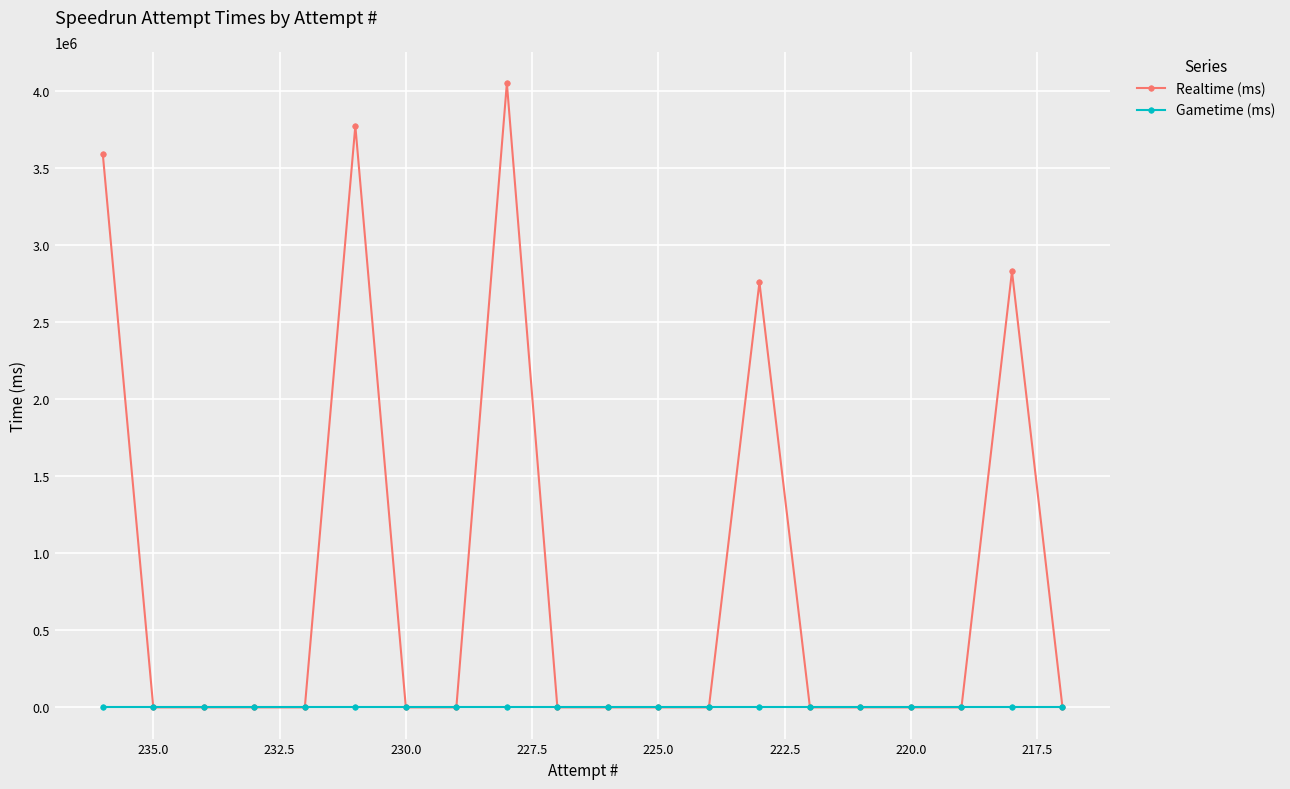

How many lines are shown in the chart?

2